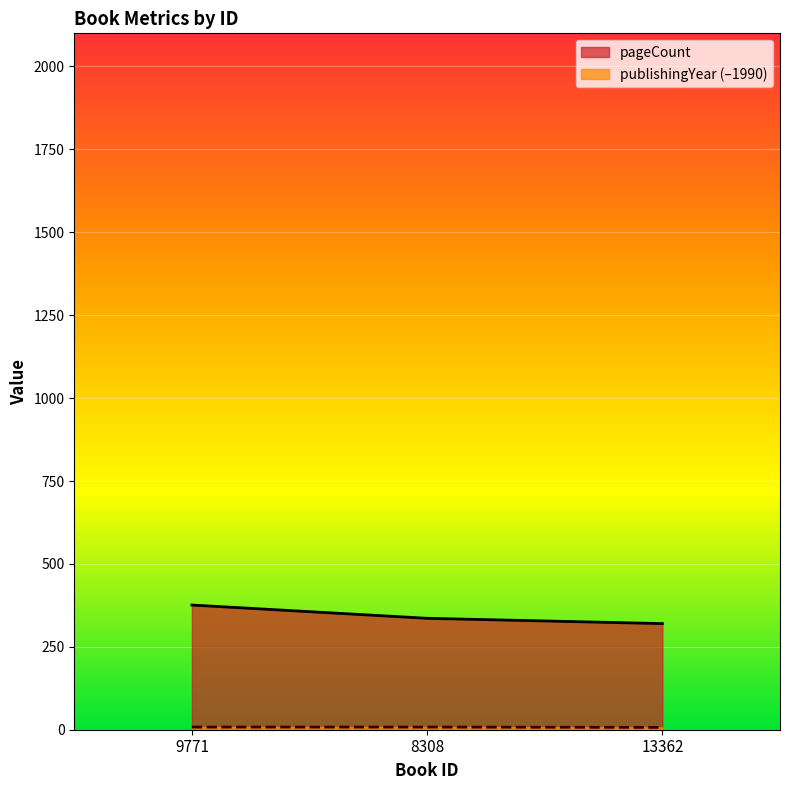

At 8308, list the series in order from smallest to largest.

publishingYear, pageCount